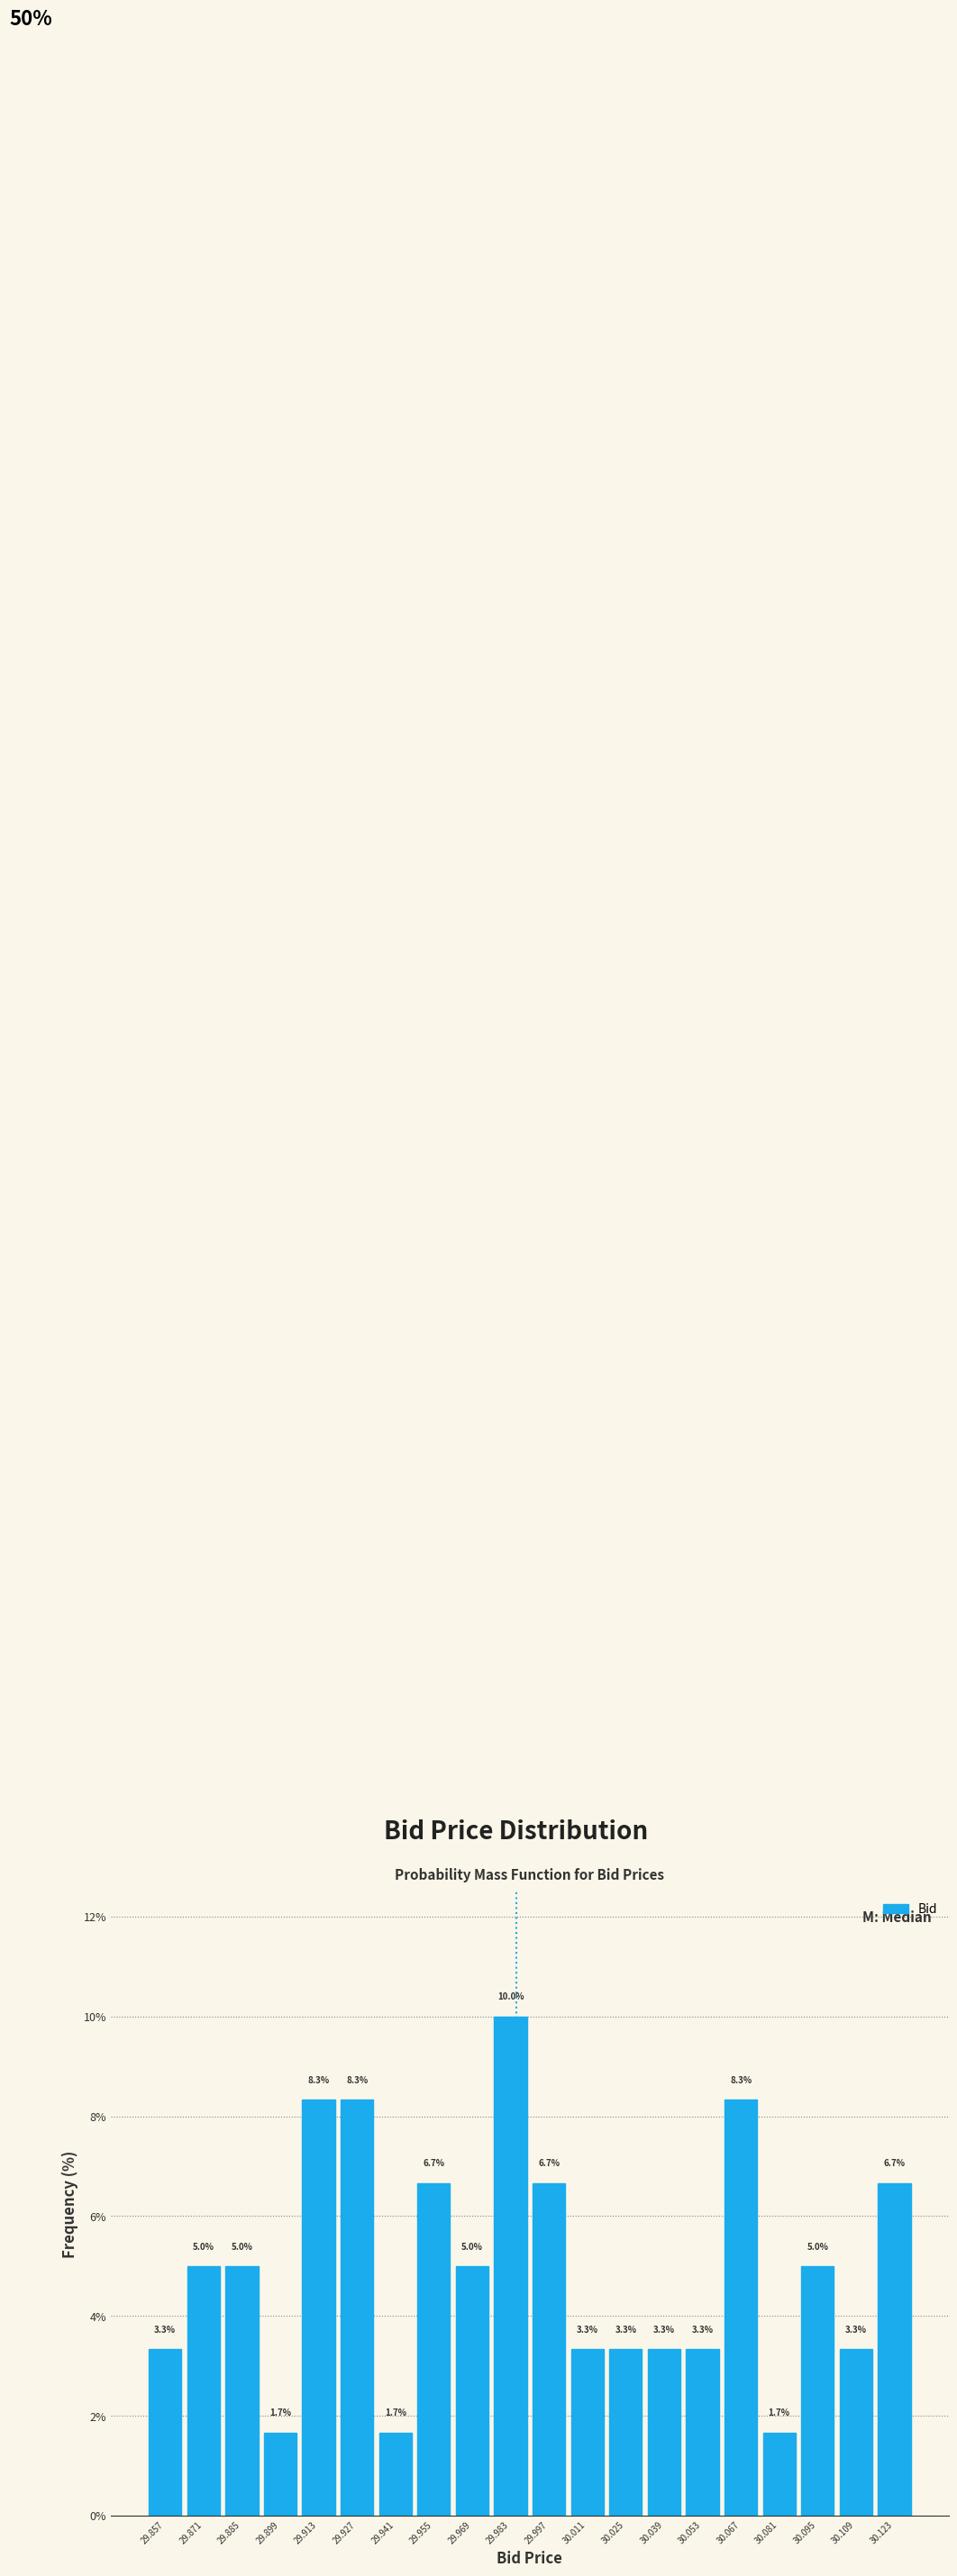

Reading left to right, list every bar in this chart as the range it spans on the x-axis followed by its height.

29.850 to 29.864: 3.3
29.864 to 29.878: 5.0
29.878 to 29.892: 5.0
29.892 to 29.906: 1.7
29.906 to 29.920: 8.3
29.920 to 29.934: 8.3
29.934 to 29.948: 1.7
29.948 to 29.962: 6.7
29.962 to 29.976: 5.0
29.976 to 29.990: 10.0
29.990 to 30.004: 6.7
30.004 to 30.018: 3.3
30.018 to 30.032: 3.3
30.032 to 30.046: 3.3
30.046 to 30.060: 3.3
30.060 to 30.074: 8.3
30.074 to 30.088: 1.7
30.088 to 30.102: 5.0
30.102 to 30.116: 3.3
30.116 to 30.130: 6.7